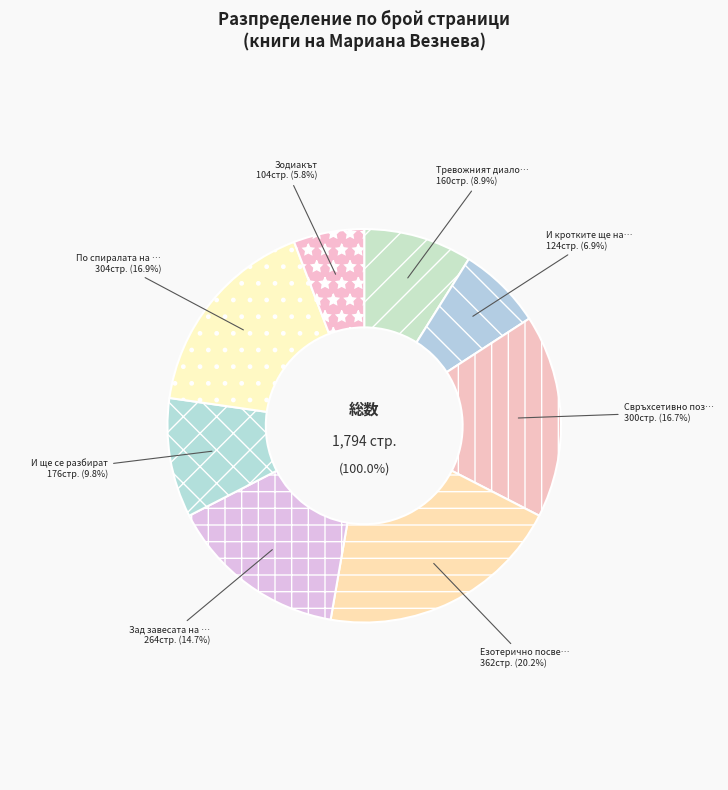

To the nearest percent, what percentage of the pie is Свръхсетивно познание (7452)?

17%